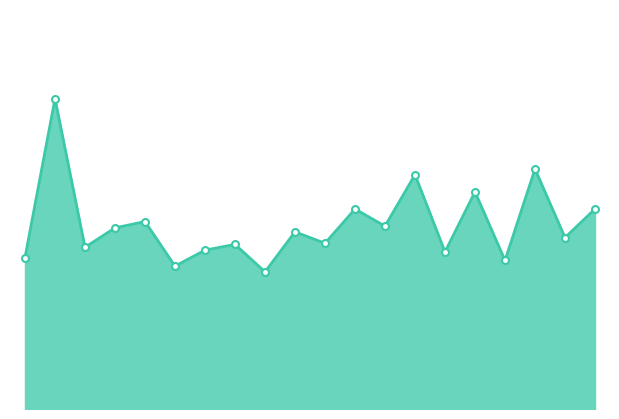

Which label corresponds to the smallest value in the chart?

01:39